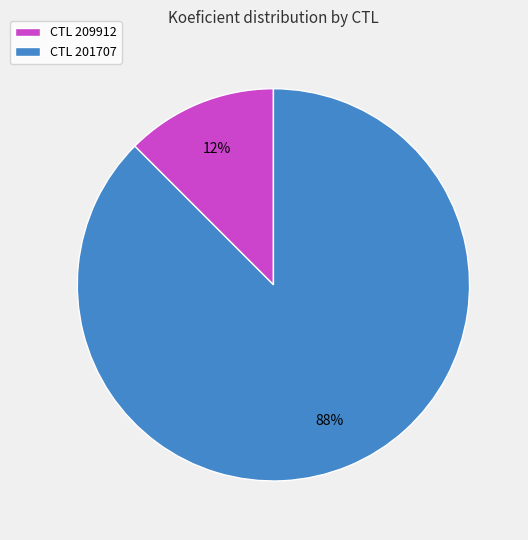

Between CTL 209912 and CTL 201707, which is larger?

CTL 201707